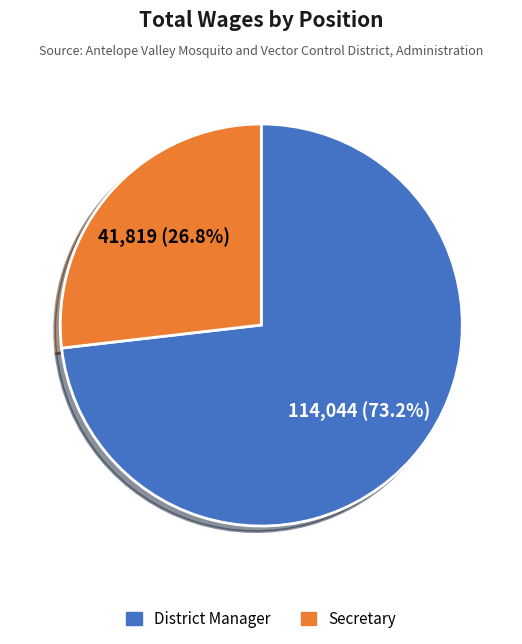

To the nearest percent, what percentage of the pie is District Manager?

73%